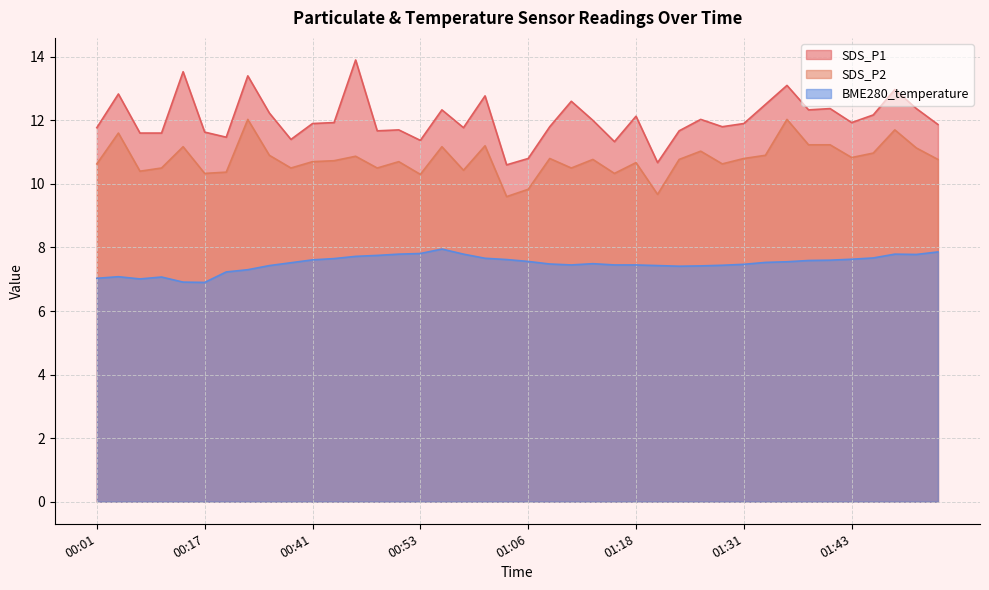

True or false: SDS_P1 has more than 1 points higher than both neighbors.

True